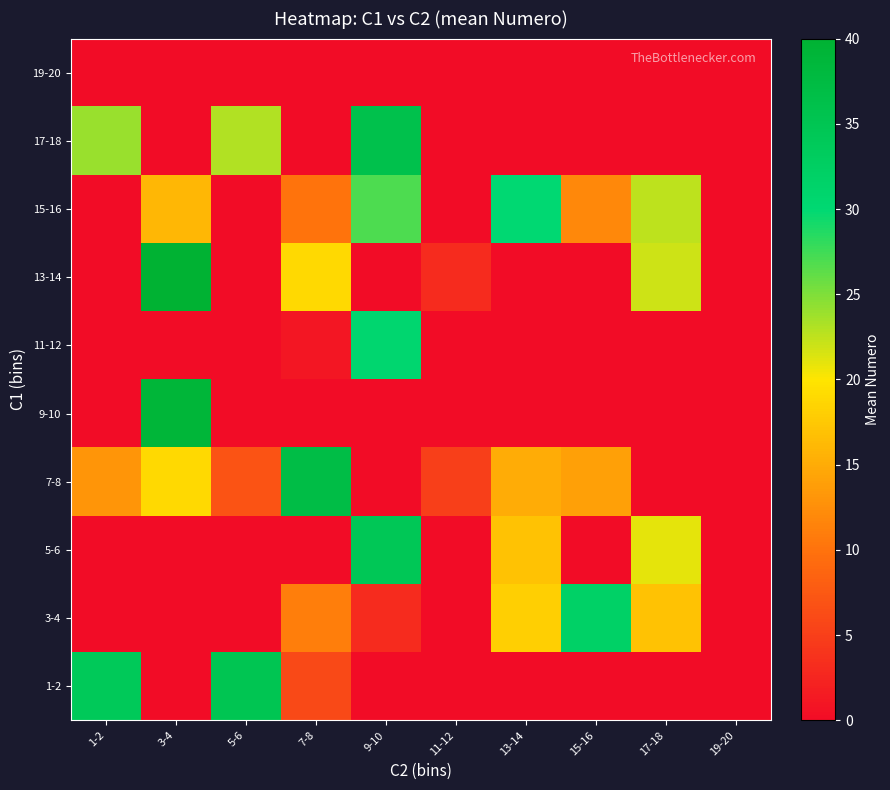

Reading left to right, list all the values displayed in this chart.

1-2: 1-2=34.0	3-4=0.0	5-6=35.0	7-8=6.0	9-10=0.0	11-12=0.0	13-14=0.0	15-16=0.0	17-18=0.0	19-20=0.0
3-4: 1-2=0.0	3-4=0.0	5-6=0.0	7-8=11.0	9-10=3.0	11-12=0.0	13-14=18.0	15-16=32.0	17-18=17.0	19-20=0.0
5-6: 1-2=0.0	3-4=0.0	5-6=0.0	7-8=0.0	9-10=34.5	11-12=0.0	13-14=17.0	15-16=0.0	17-18=21.0	19-20=0.0
7-8: 1-2=13.0	3-4=19.0	5-6=7.0	7-8=37.0	9-10=0.0	11-12=5.0	13-14=15.0	15-16=14.0	17-18=0.0	19-20=0.0
9-10: 1-2=0.0	3-4=39.0	5-6=0.0	7-8=0.0	9-10=0.0	11-12=0.0	13-14=0.0	15-16=0.0	17-18=0.0	19-20=0.0
11-12: 1-2=0.0	3-4=0.0	5-6=0.0	7-8=1.0	9-10=30.5	11-12=0.0	13-14=0.0	15-16=0.0	17-18=0.0	19-20=0.0
13-14: 1-2=0.0	3-4=40.0	5-6=0.0	7-8=19.0	9-10=0.0	11-12=3.0	13-14=0.0	15-16=0.0	17-18=22.0	19-20=0.0
15-16: 1-2=0.0	3-4=16.0	5-6=0.0	7-8=10.0	9-10=27.0	11-12=0.0	13-14=30.0	15-16=12.0	17-18=22.5	19-20=0.0
17-18: 1-2=24.0	3-4=0.0	5-6=23.0	7-8=0.0	9-10=36.0	11-12=0.0	13-14=0.0	15-16=0.0	17-18=0.0	19-20=0.0
19-20: 1-2=0.0	3-4=0.0	5-6=0.0	7-8=0.0	9-10=0.0	11-12=0.0	13-14=0.0	15-16=0.0	17-18=0.0	19-20=0.0